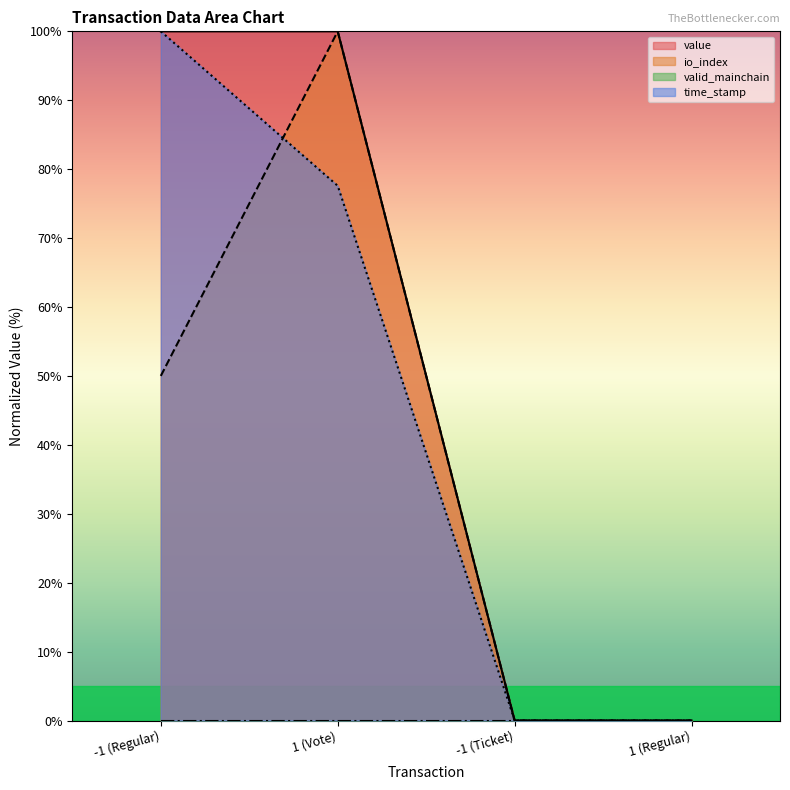

What is the difference between the io_index values at 1 (Regular) and 1 (Vote)?

100.0